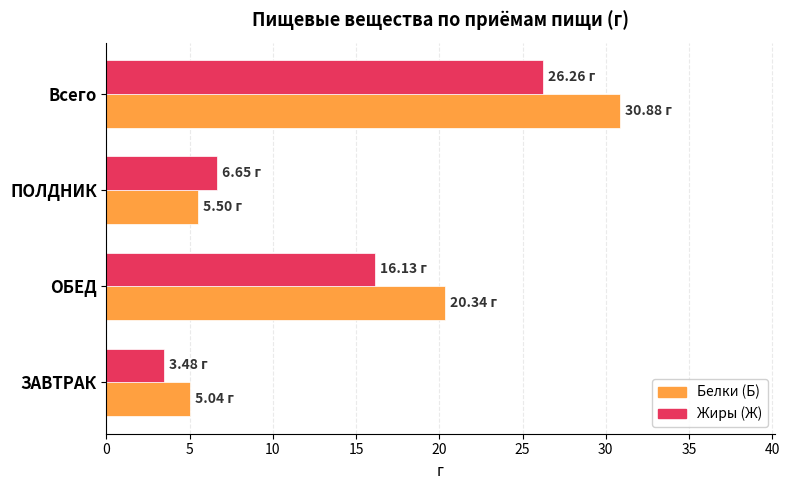

List the labels in order of Жиры (Ж) value, largest first.

Всего, ОБЕД, ПОЛДНИК, ЗАВТРАК